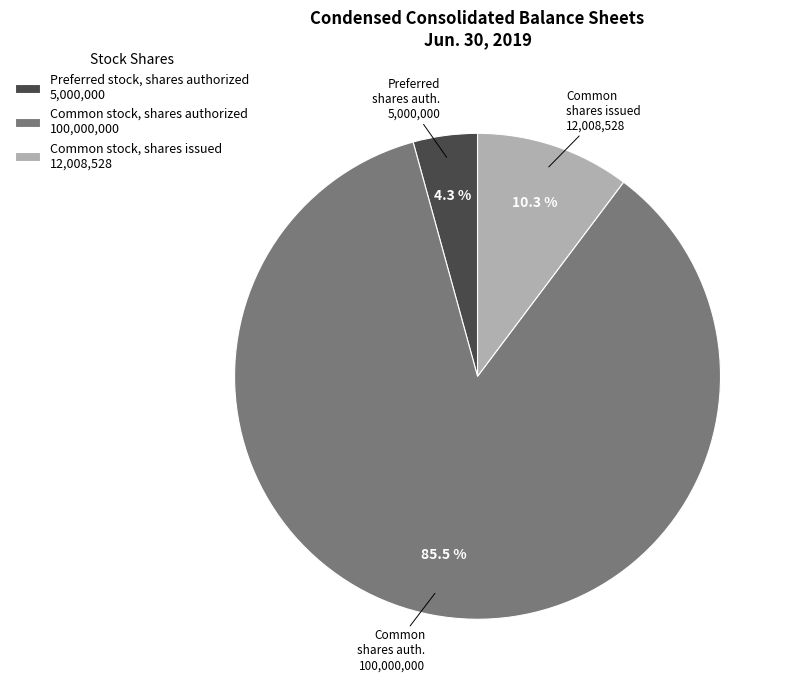

Is the sum of Common stock, shares authorized and Preferred stock, shares authorized greater than half?

Yes